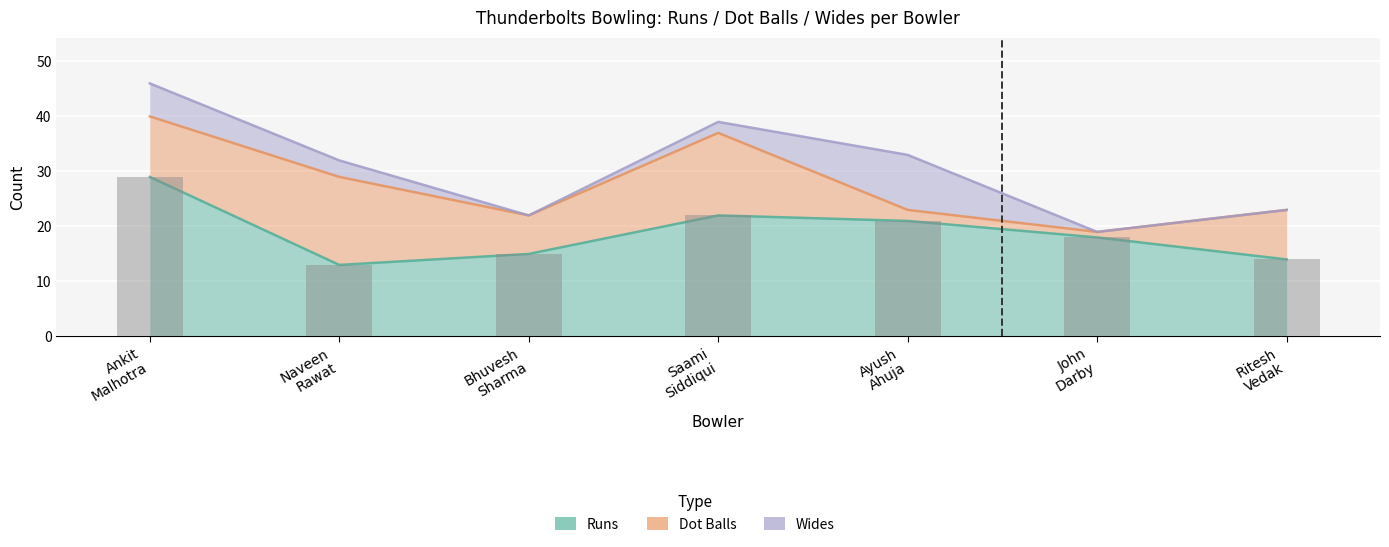

The value of Runs at Naveen Rawat is 8. True or false?

False